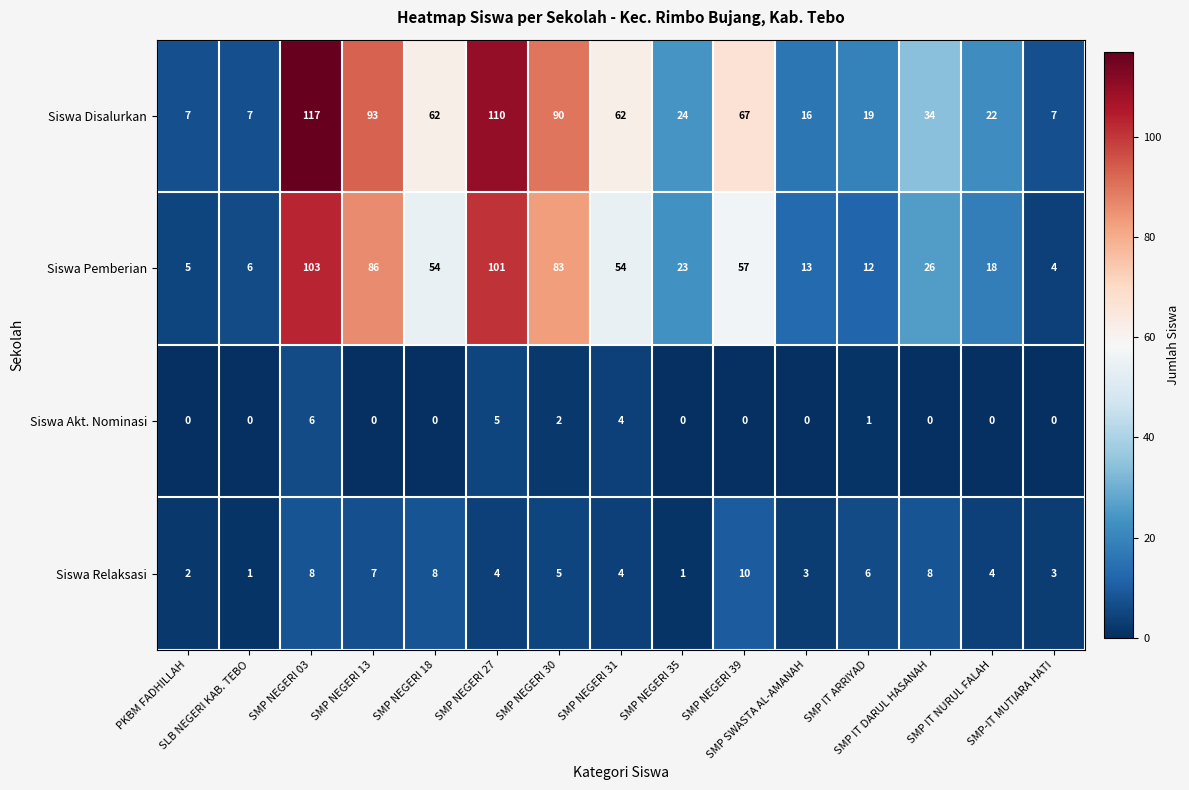

What is the greatest value displayed?

117